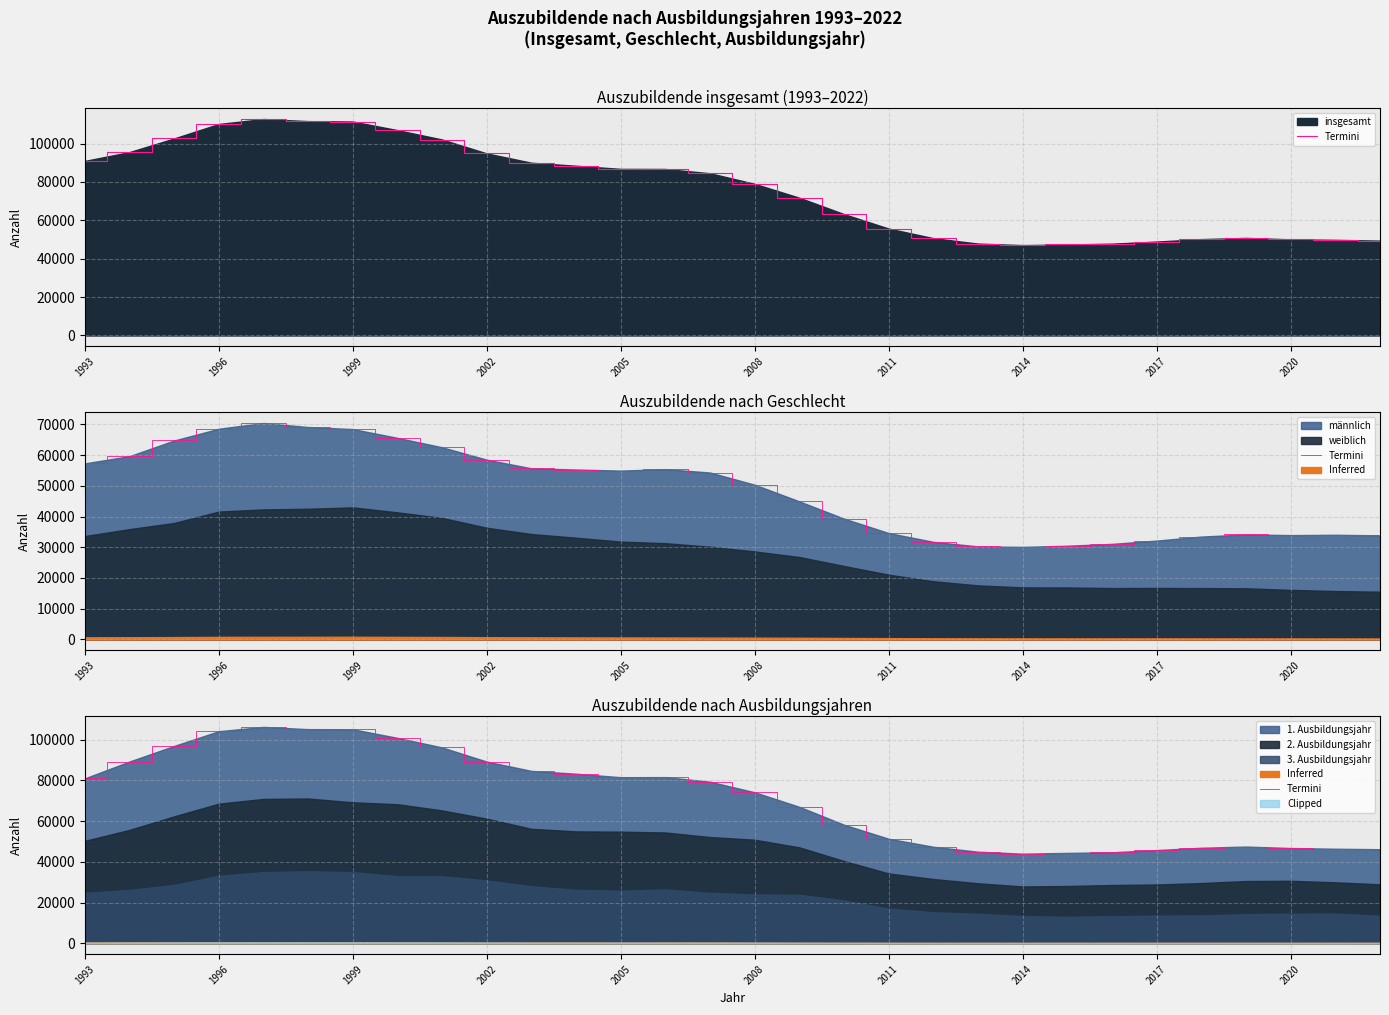

The chart shows a value of 45825 at 2017. True or false?

True